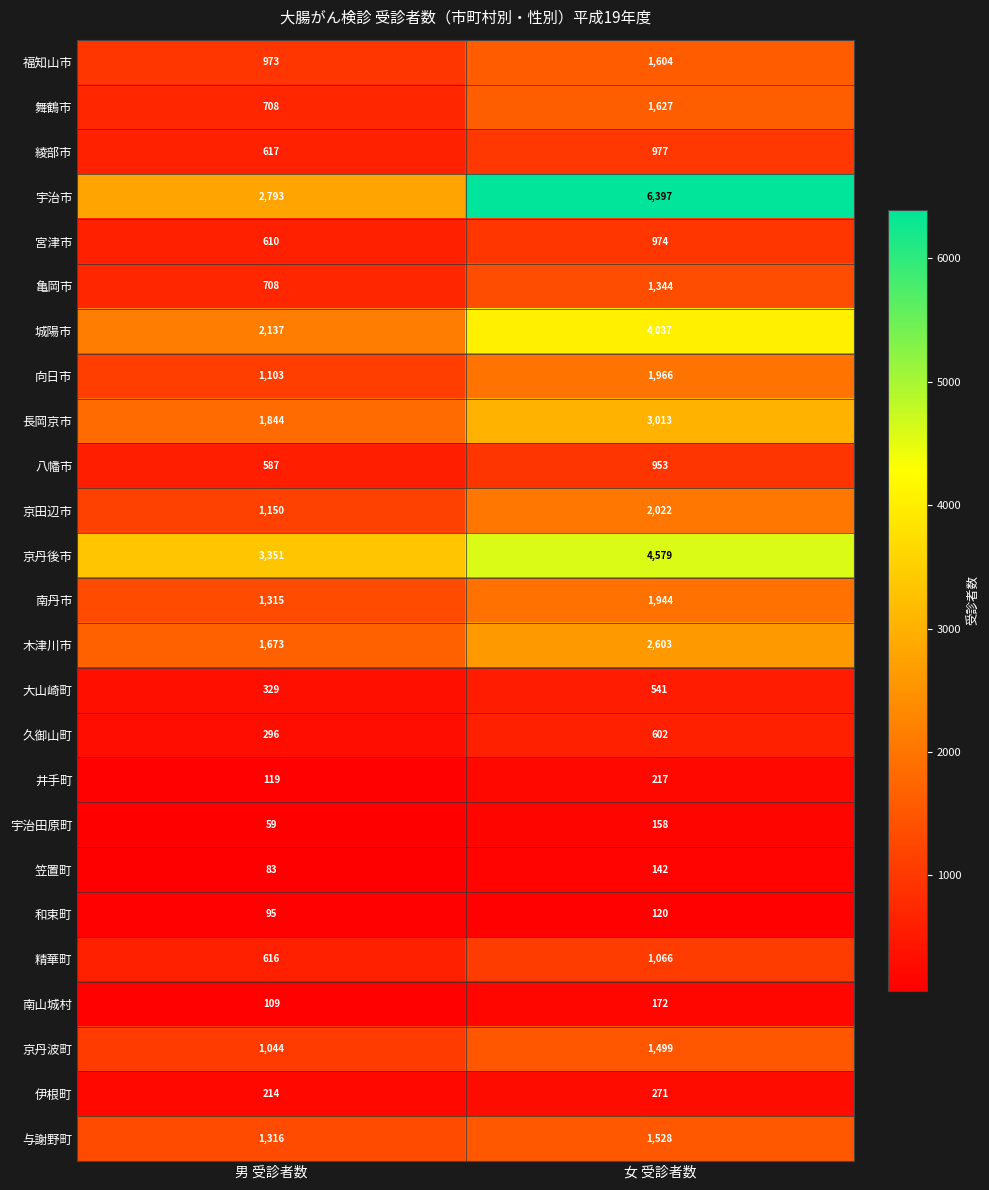

Which category has the highest value across all series?

女 受診者数